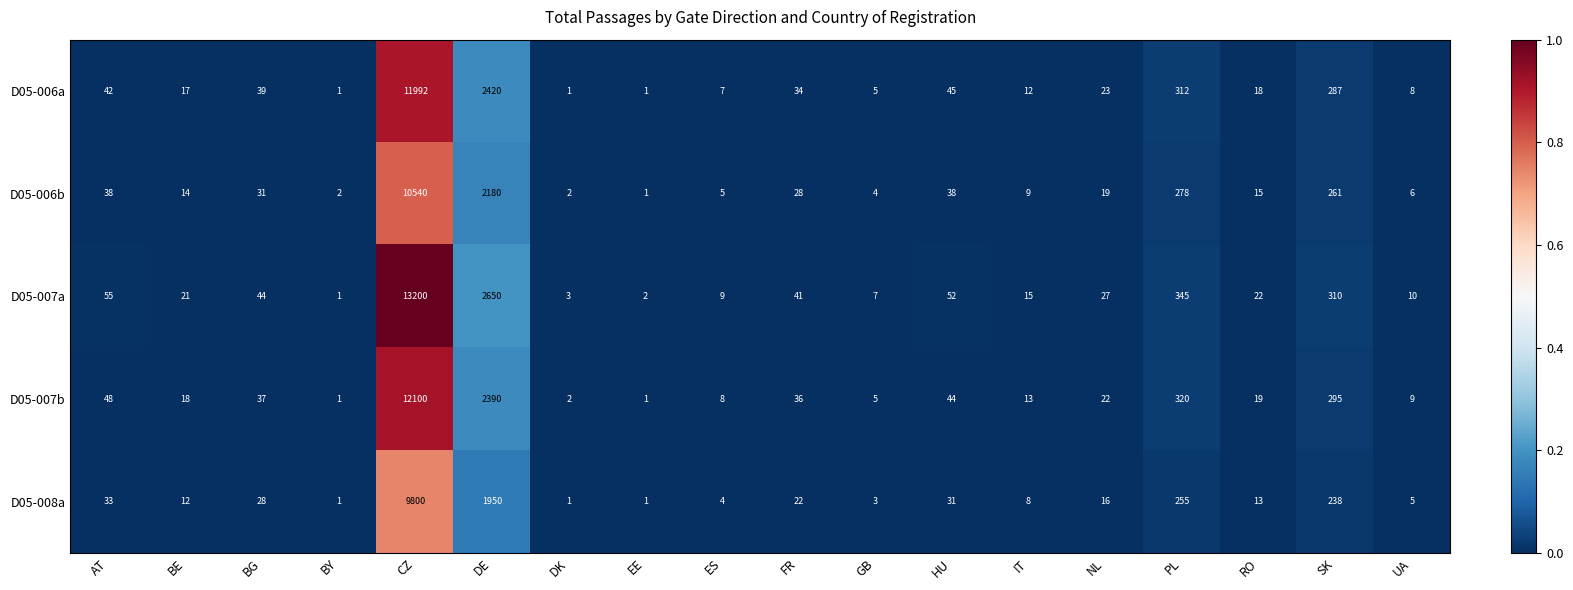

Between ES and NL, which series saw the biggest shift?

D05-007a